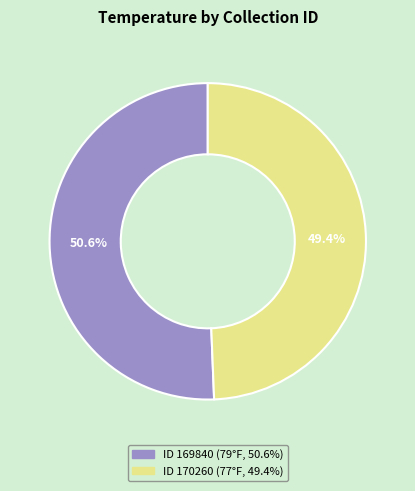

Is there a majority slice in this chart?

Yes